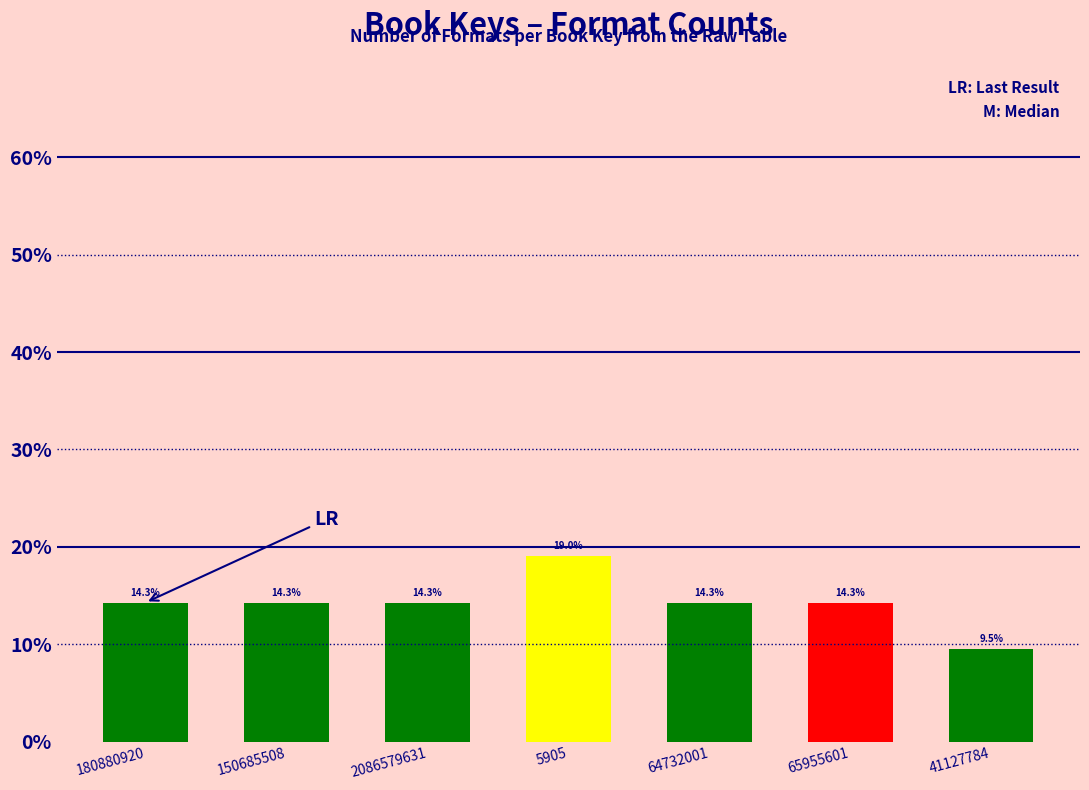

Are the bars horizontal?

No